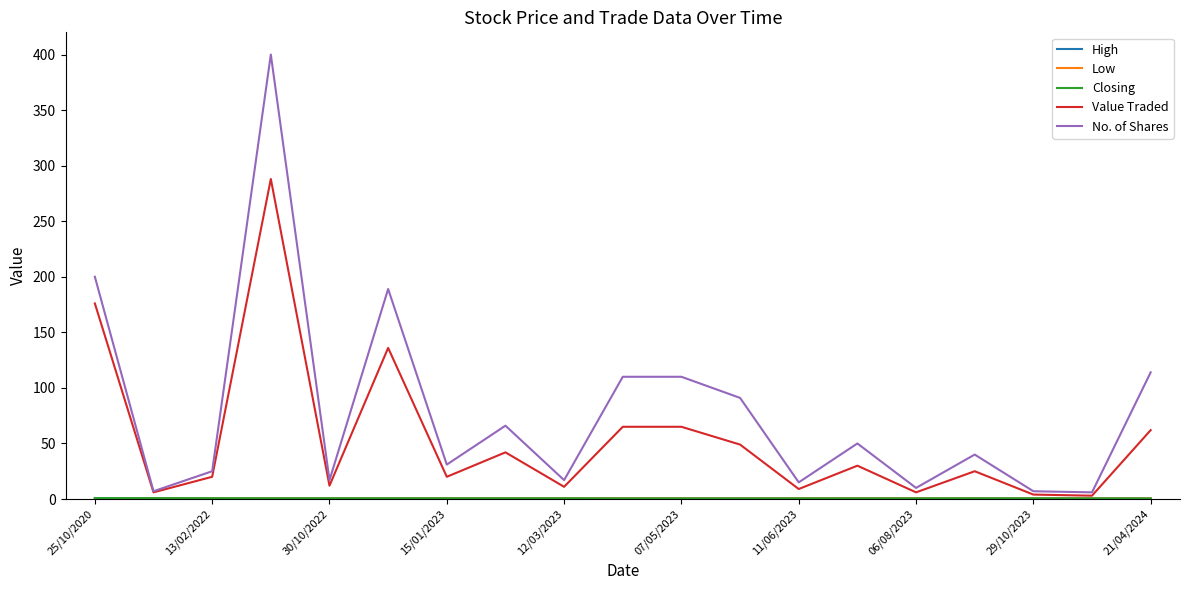

Does the chart display data point markers on the line(s)?

No